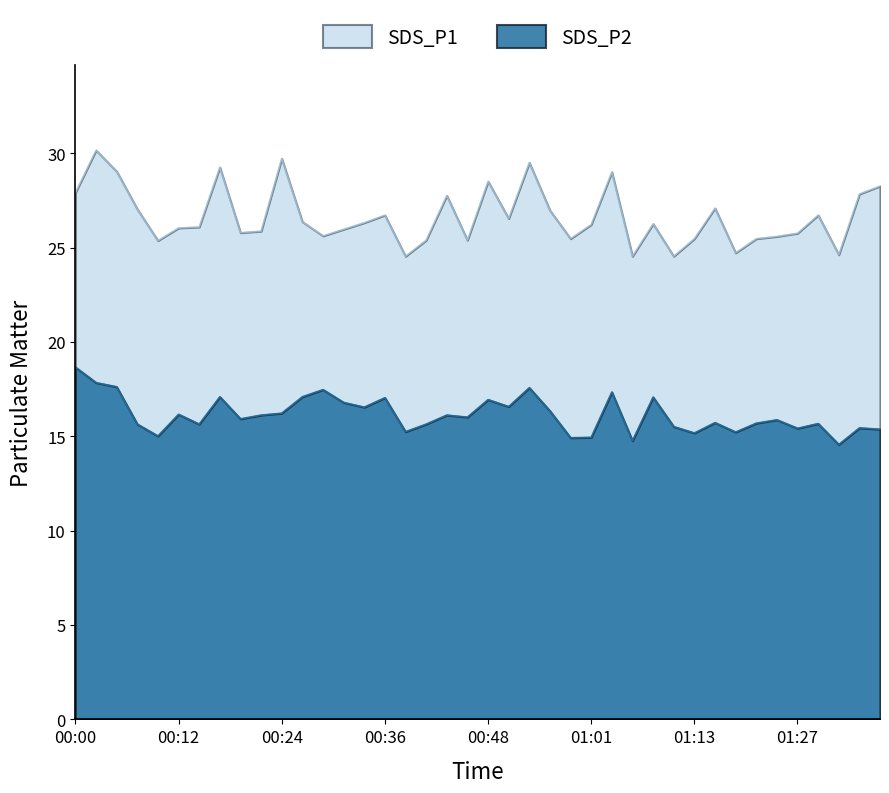

Reading right to left, transcribe all the data shown in this chart.

SDS_P1: 28.3	27.9	24.6	26.7	25.8	25.6	25.5	24.7	27.1	25.5	24.6	26.3	24.6	29.0	26.2	25.5	27.0	29.5	26.6	28.5	25.4	27.8	25.4	24.6	26.7	26.3	26.0	25.6	26.4	29.7	25.9	25.8	29.3	26.1	26.1	25.4	27.1	29.1	30.2	27.9
SDS_P2: 15.4	15.4	14.6	15.7	15.4	15.9	15.7	15.2	15.7	15.2	15.5	17.1	14.8	17.4	14.9	14.9	16.4	17.6	16.6	16.9	16.0	16.1	15.7	15.2	17.1	16.6	16.8	17.5	17.1	16.2	16.1	15.9	17.1	15.7	16.2	15.0	15.7	17.6	17.9	18.7